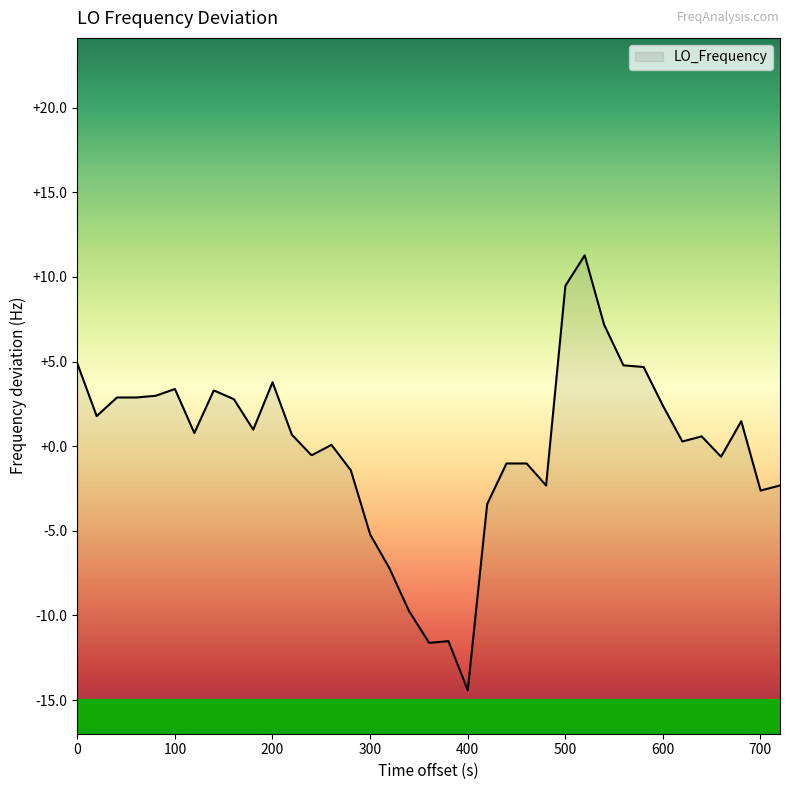

What is the difference between the maximum and minimum values?

25.7